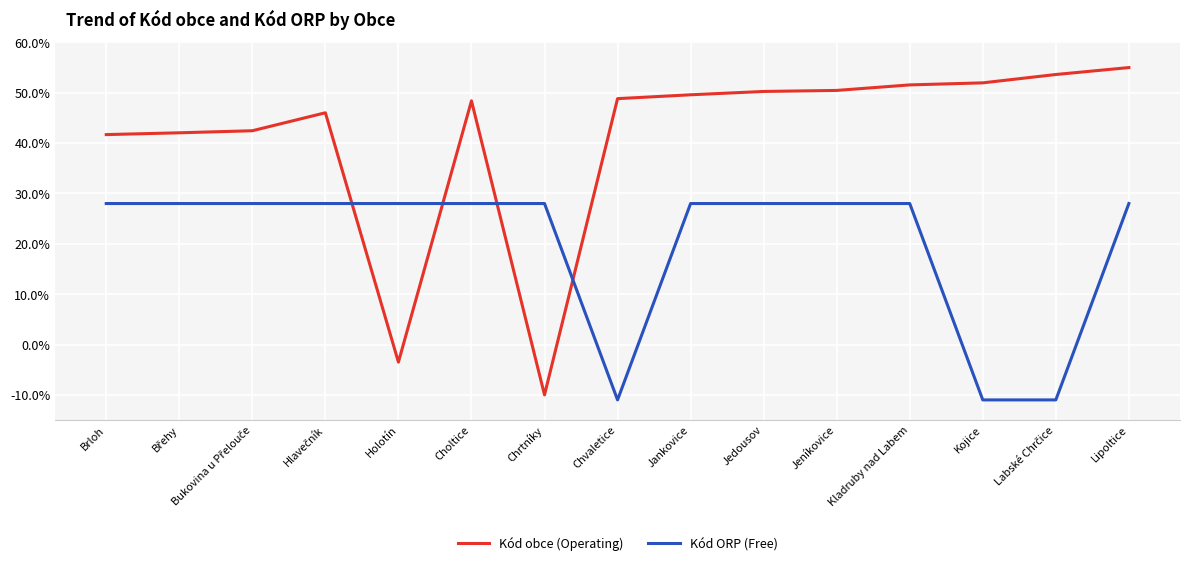

Is this an area chart (filled region under the line)?

No